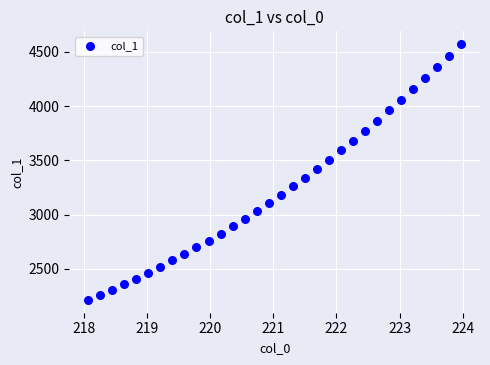

What is the range of Y values (max minus min)?

2357.5